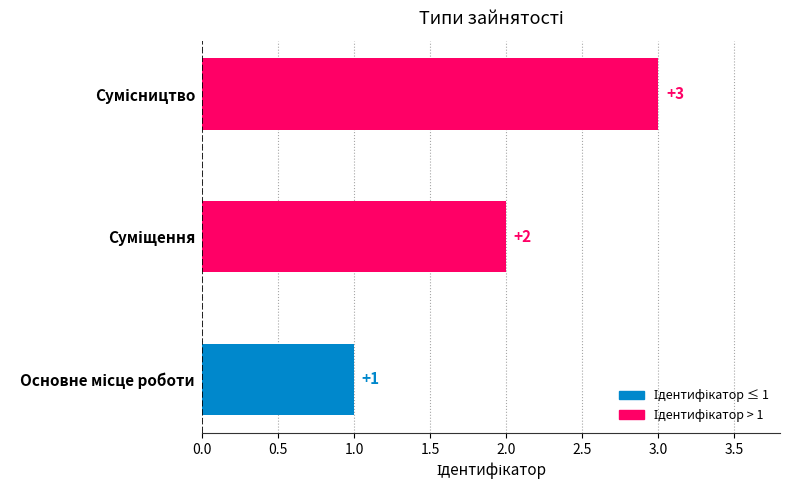

How many values are between 1 and 3?

3